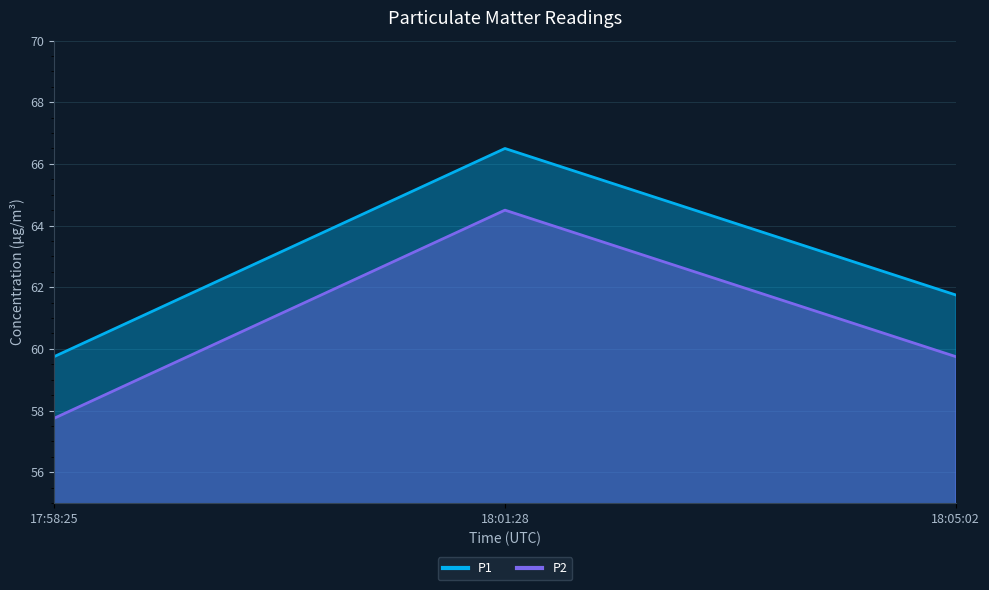

What is the label of the 1st point from the right?

18:05:02